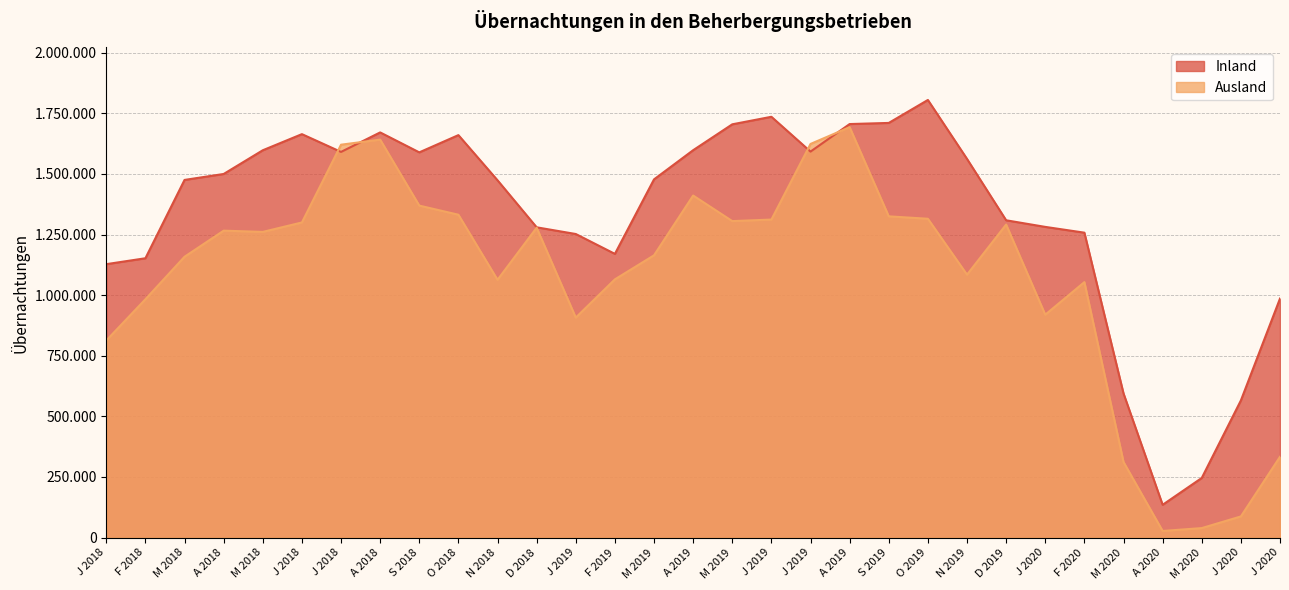

List the series in order of their overall mean, lowest first.

Ausland, Inland